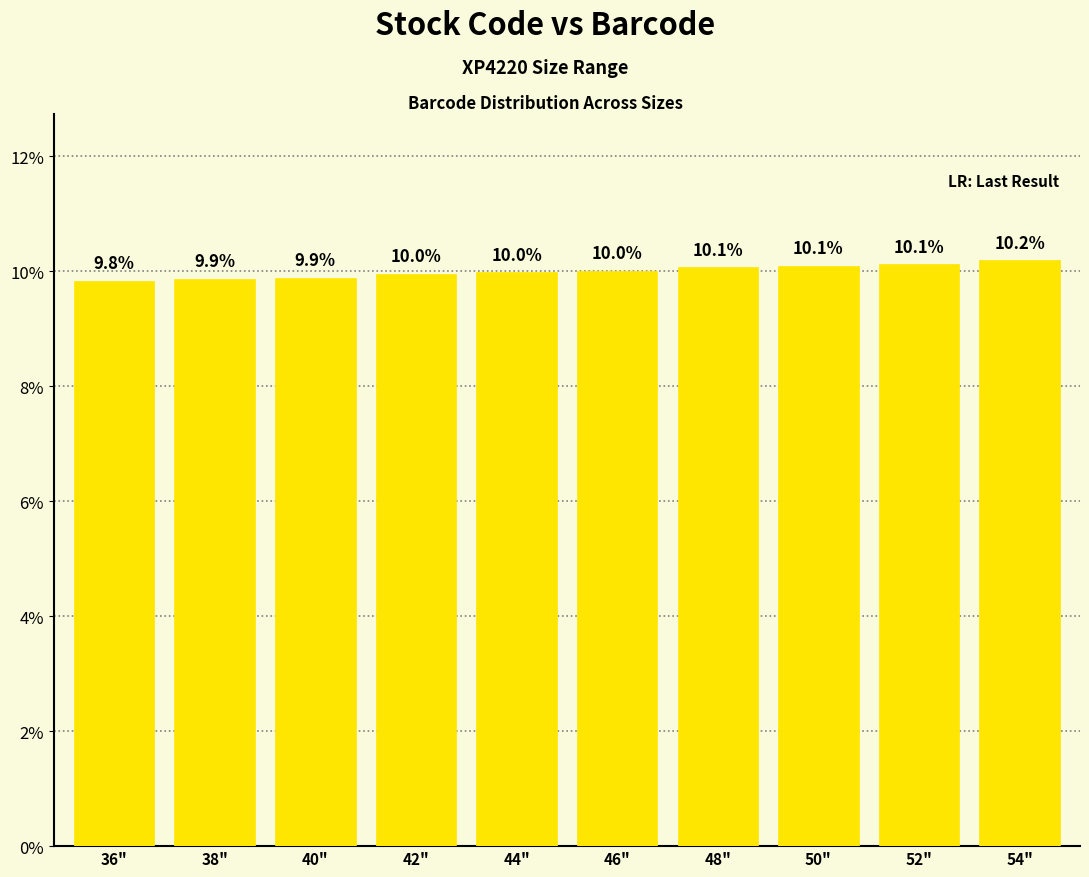

Is it true that the value at 50" is 10.1?

True